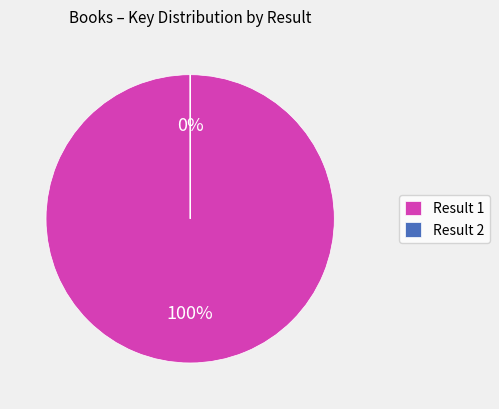

Does any single category account for the majority?

Yes